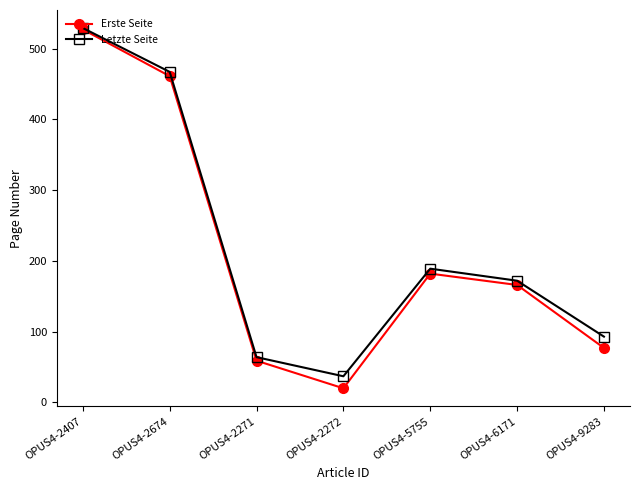

Rank the series at OPUS4-2674 from highest to lowest value.

Letzte Seite, Erste Seite